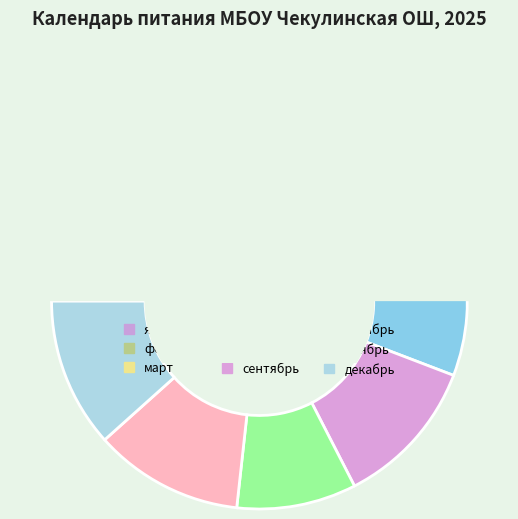

Approximately how many times larger is the value at март compared to апрель?

1.0